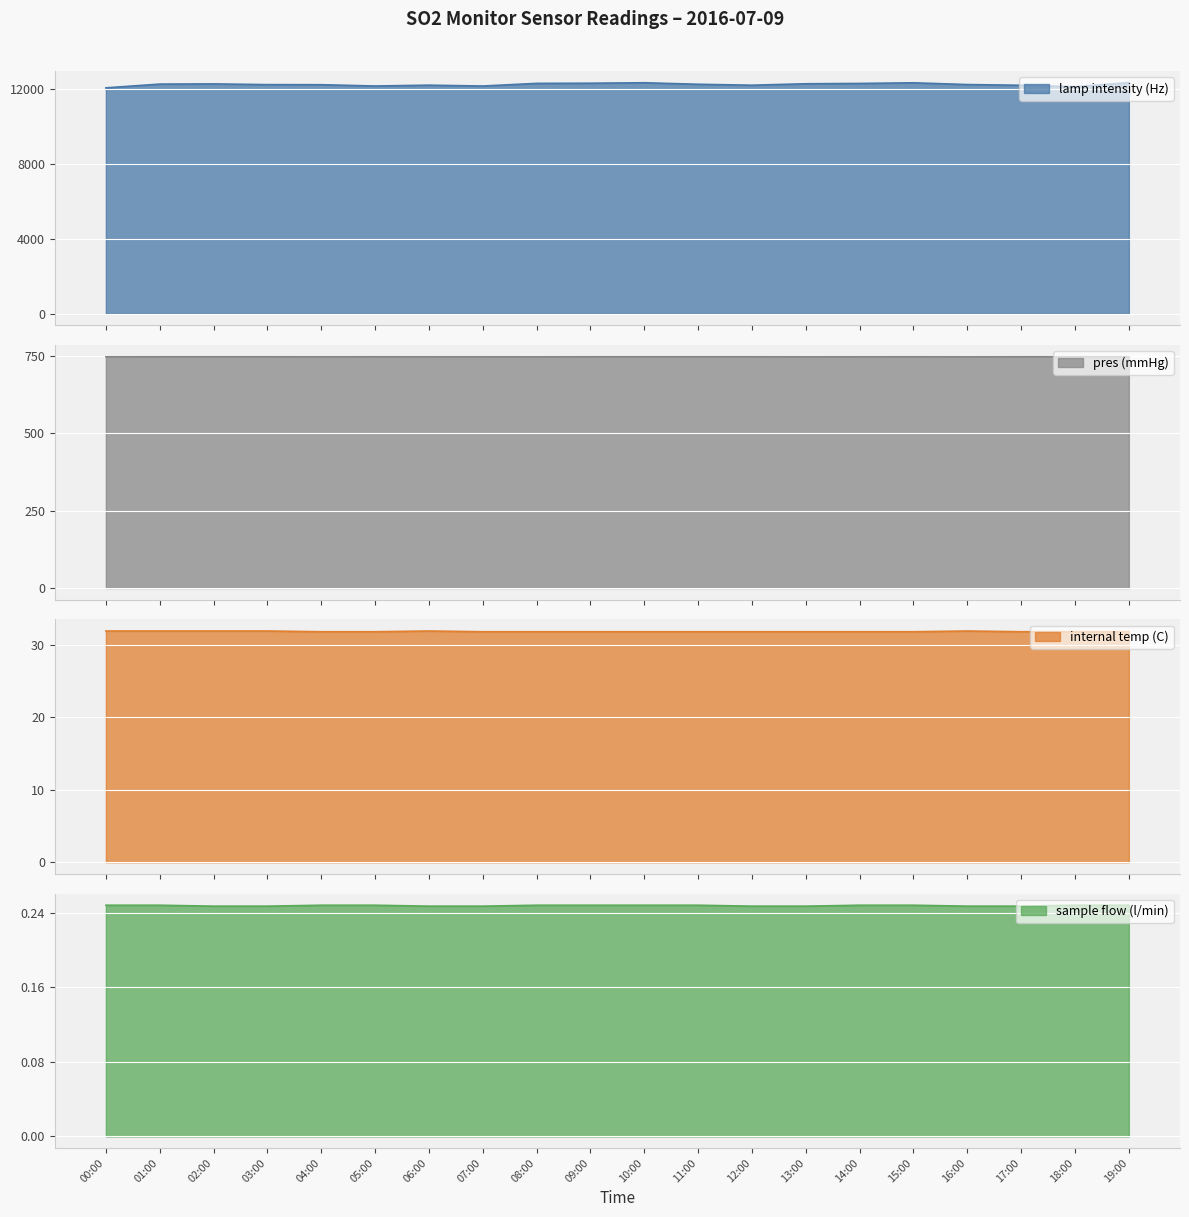

What is the difference between the second highest and minimum values in the internal temp (C) series?

0.1